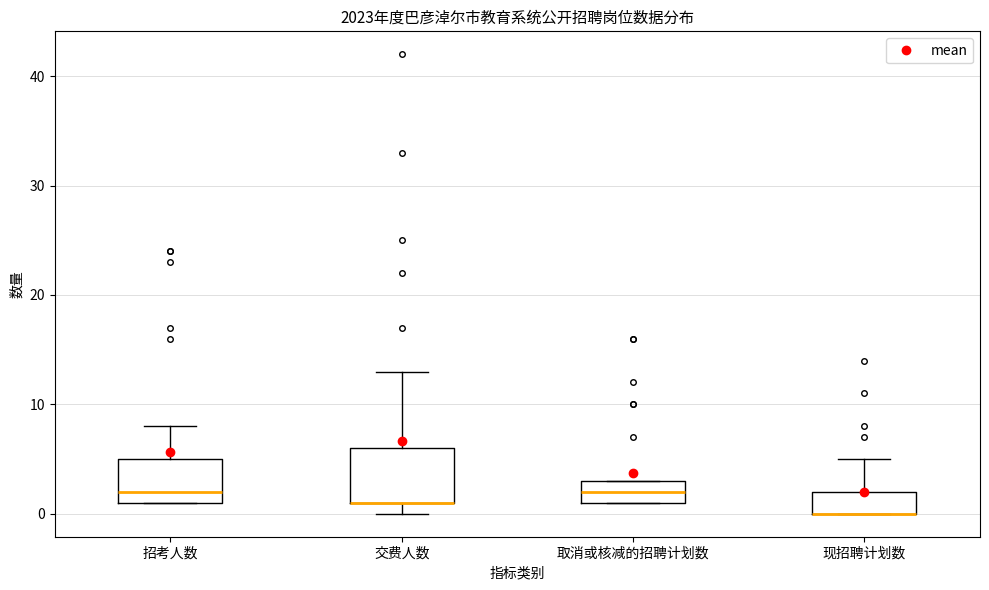

Reading left to right, read every box against the y-axis: the position of its median line, the range the box covers, and the ends of its whiskers. The values are not printed on the chart, so give them approximately, as read against the axis.

招考人数: median 2, box 1 to 5, whiskers 1 to 8
交费人数: median 1 (drawn on the box's lower edge), box 1 to 6, whiskers 0 to 13
取消或核减的招聘计划数: median 2, box 1 to 3, whiskers 1 to 3
现招聘计划数: median 0 (drawn on the box's lower edge), box 0 to 2, whiskers 0 to 5